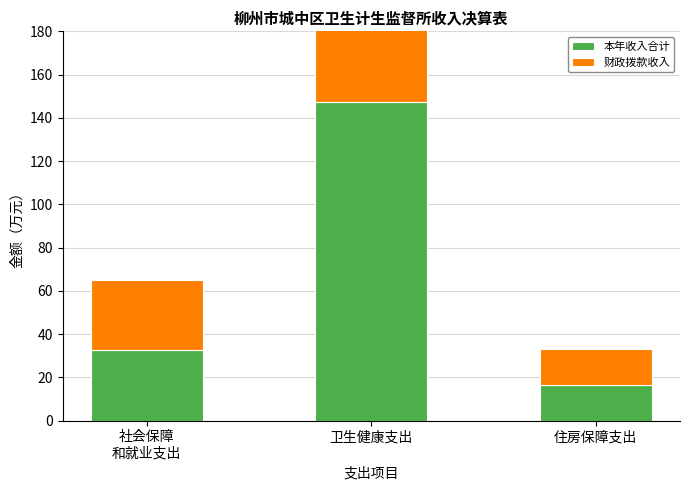

What is the sum of all 财政拨款收入 values?

196.1